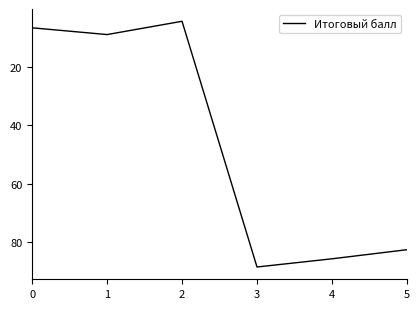

At which category does the chart reach its peak across all series?

3